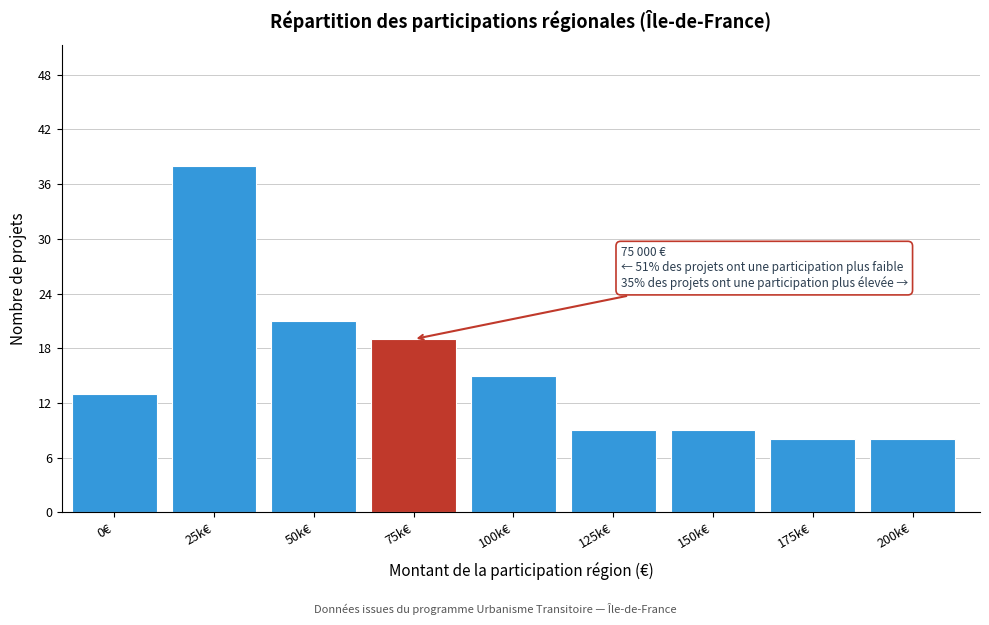

Reading right to left, what are all the values shown in this chart?

200k€=8	175k€=8	150k€=9	125k€=9	100k€=15	75k€=19	50k€=21	25k€=38	0€=13